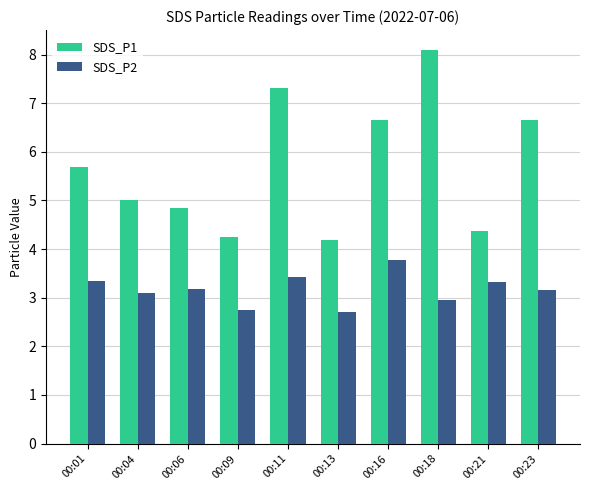

Which series has the largest total across all categories?

SDS_P1